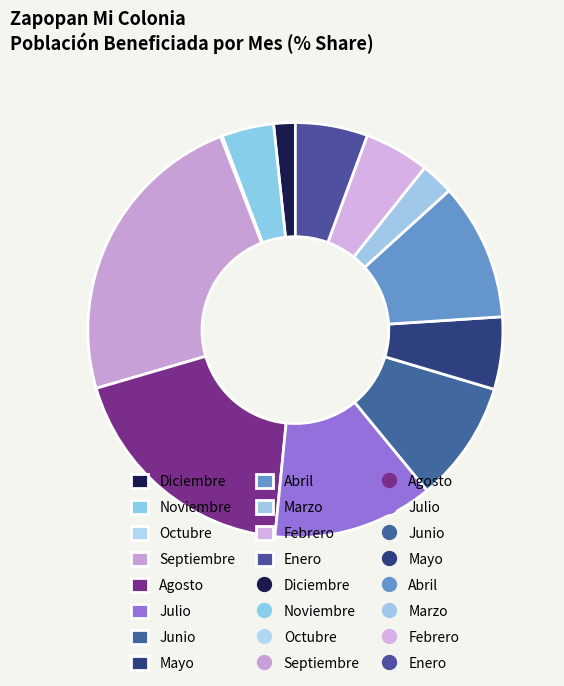

Is there any slice that represents more than half of the pie?

No